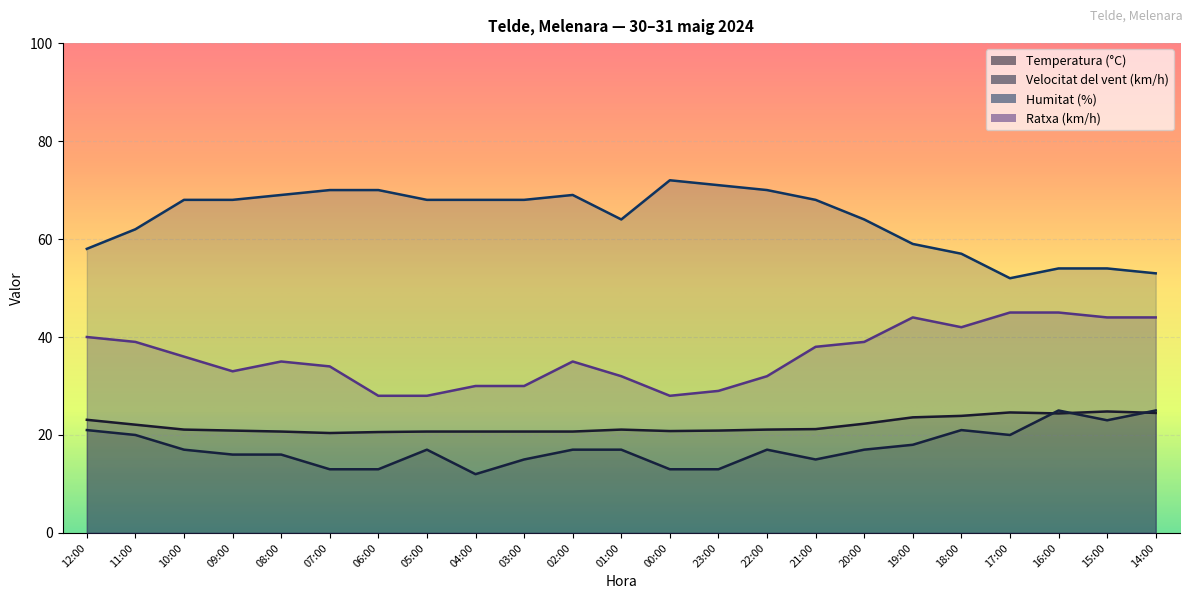

True or false: Velocitat del vent (km/h) and Temperatura (°C) cross at least once.

True